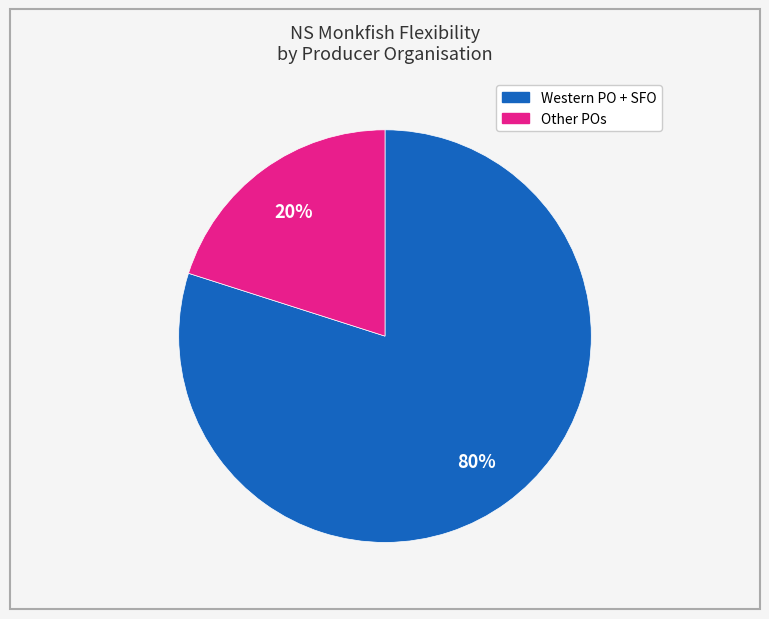

To the nearest percent, what is the average slice percentage?

50%